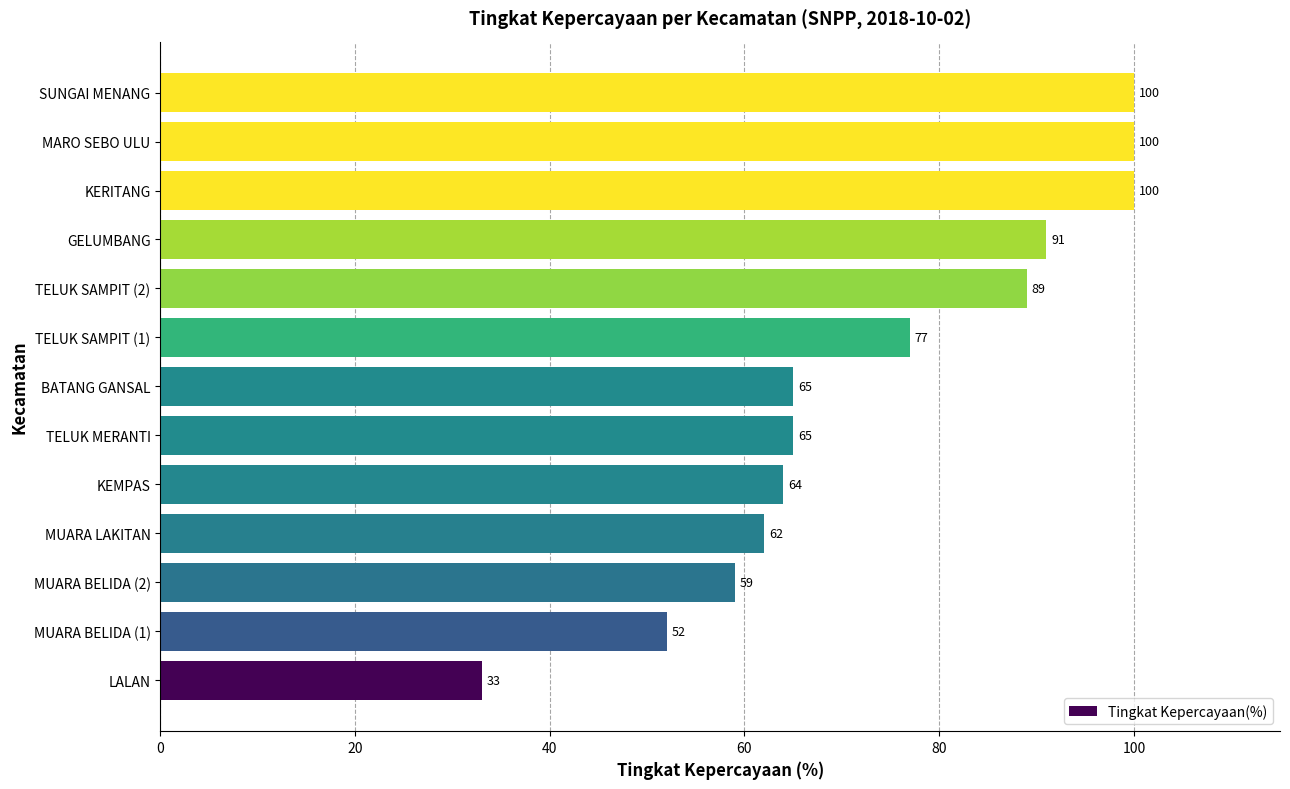

What is the difference between the maximum and minimum values?

67